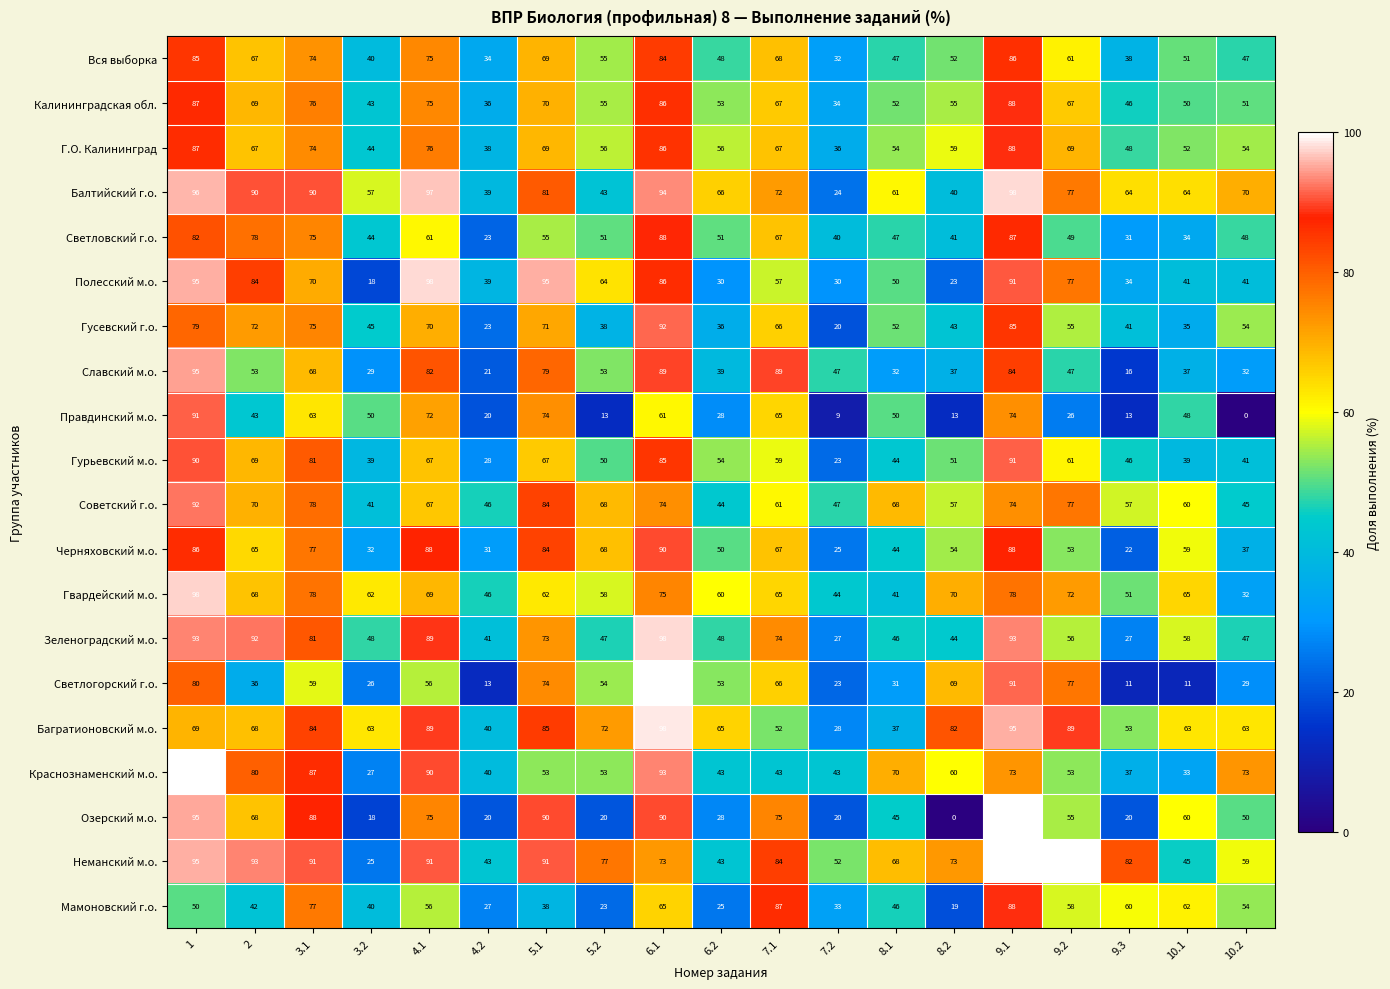

How many values in the Гвардейский м.о. series are below 65?

9